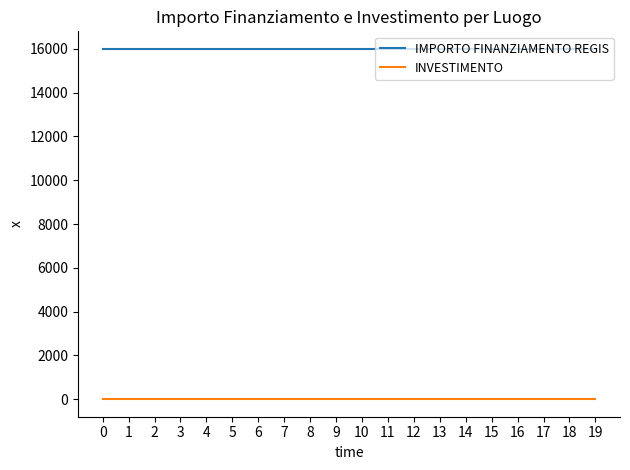

How many categories are shown in the chart?

20